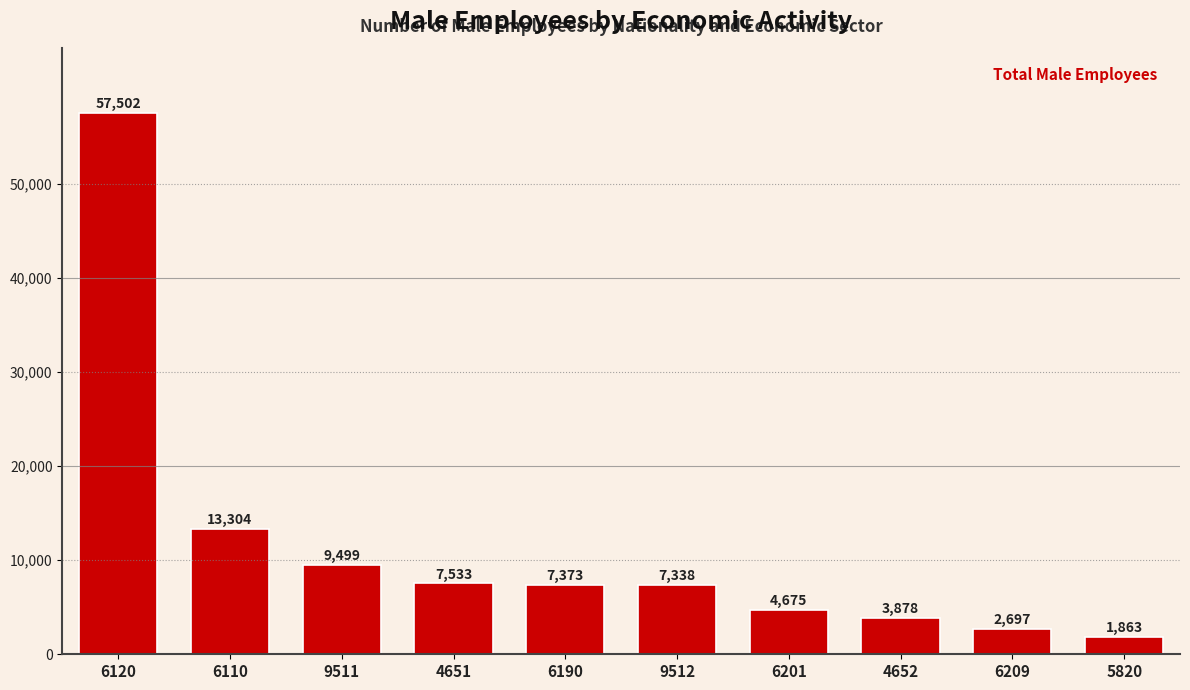

What is the average value?

11566